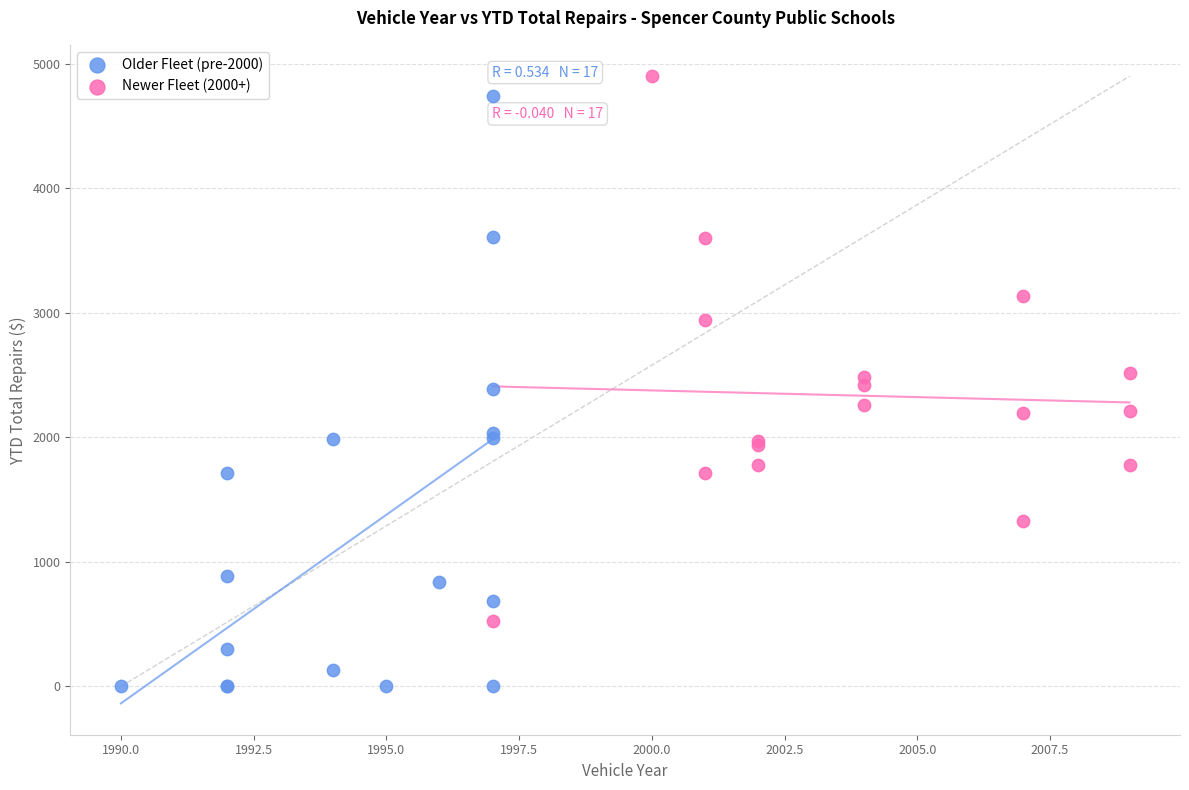

Which series reaches the minimum Y coordinate?

Older Fleet (pre-2000)